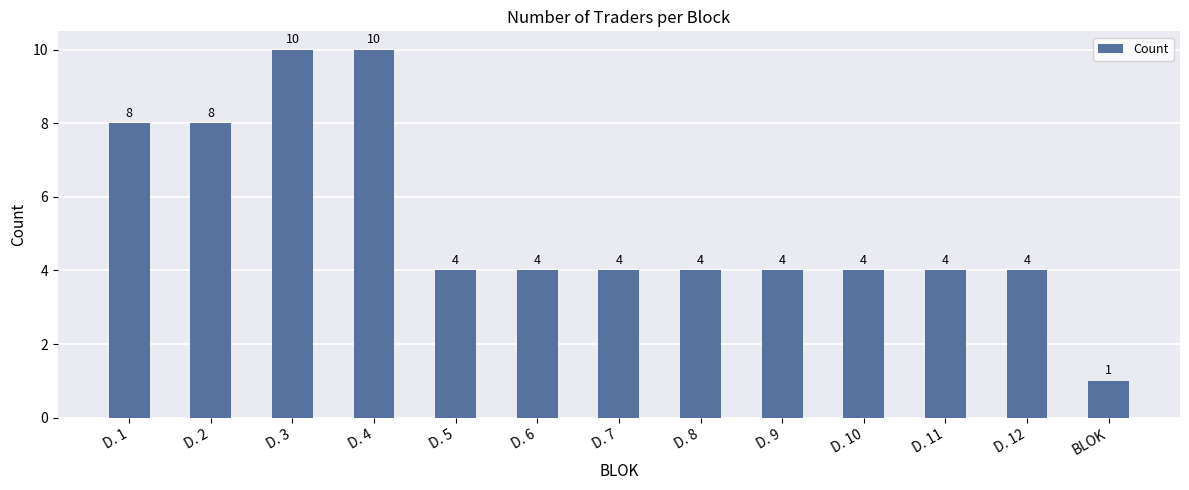

What is the label of the 8th bar from the left?

D. 8